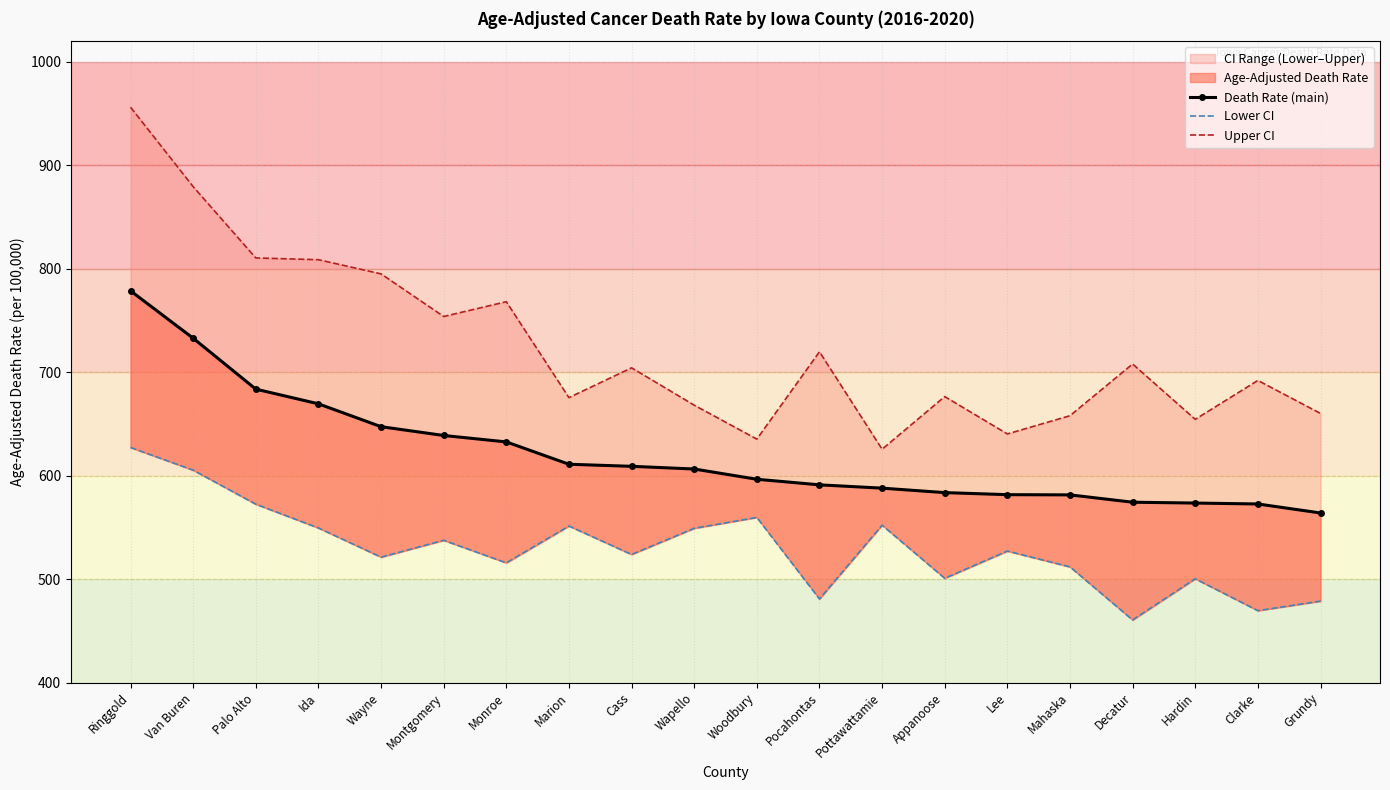

True or false: Upper CI and Death Rate (main) cross at least once.

False